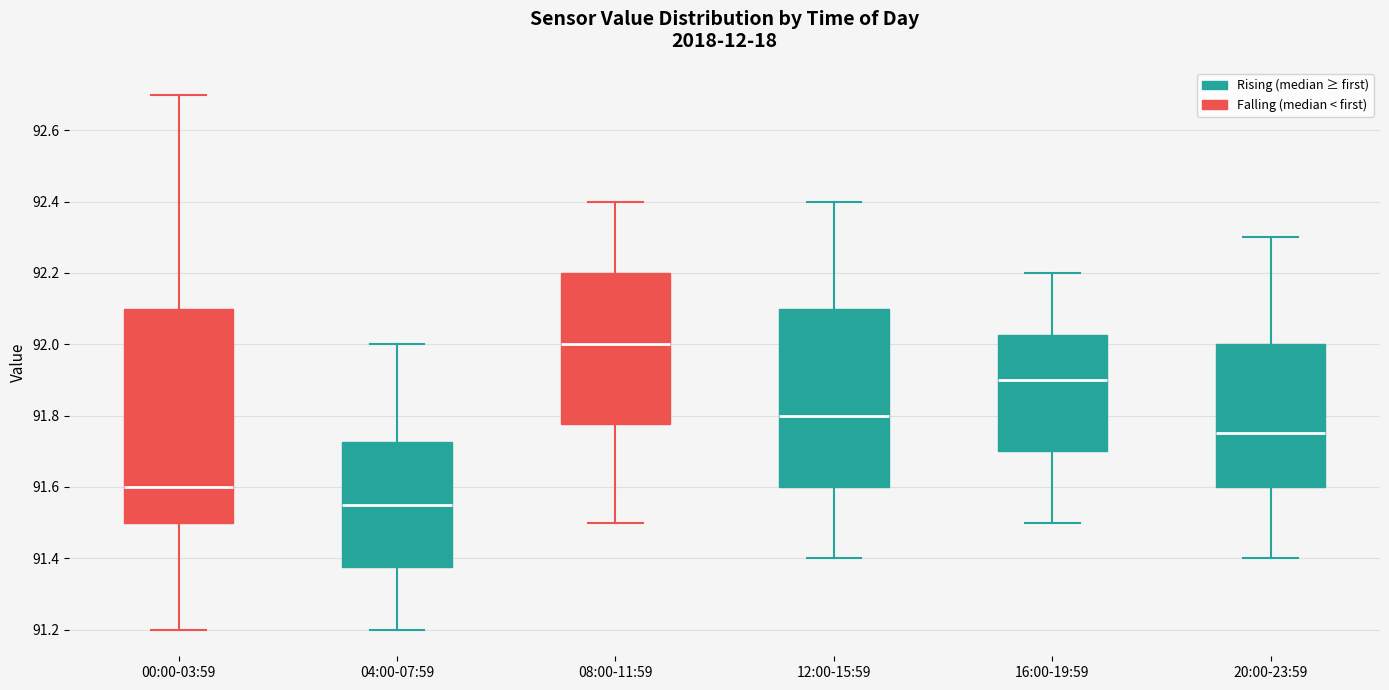

Where does the median line of the box for 12:00-15:59 sit on the y-axis? The values are not printed on the chart, so give them approximately, as read against the axis.

91.80